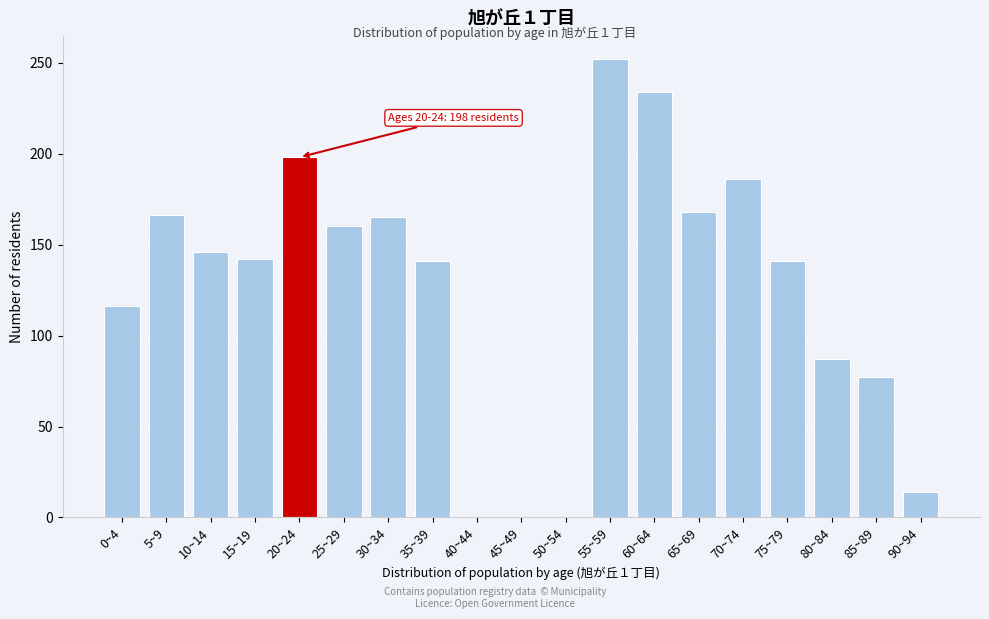

Is it true that the value at 30~34 is 112?

False